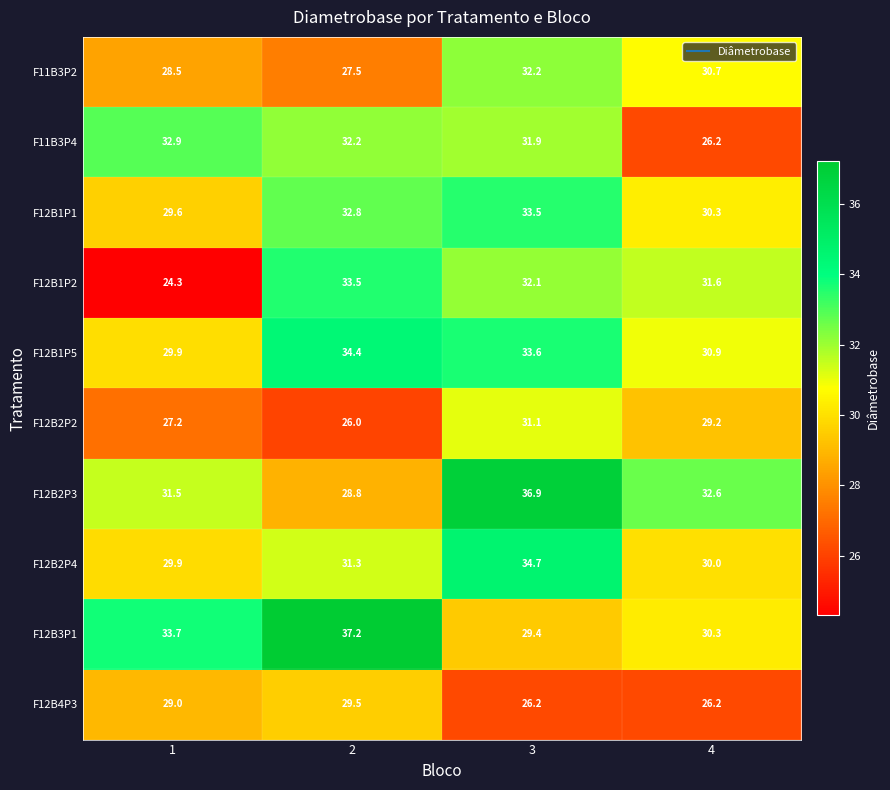

What is the minimum value shown in the chart?

24.3